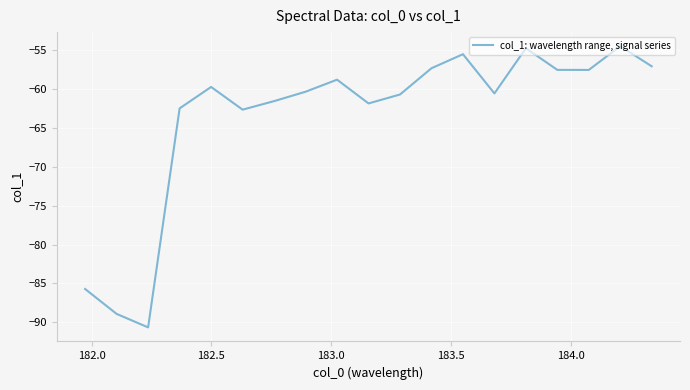

How many interior local peaks (higher than both neighbors) does the data have?

5